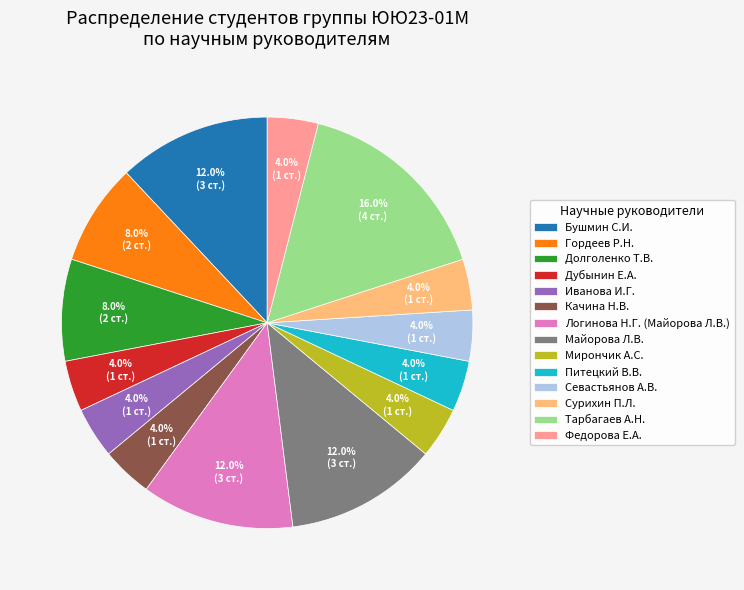

Approximately how many times larger is the value at Мирончик А.С. compared to Бушмин С.И.?

0.3